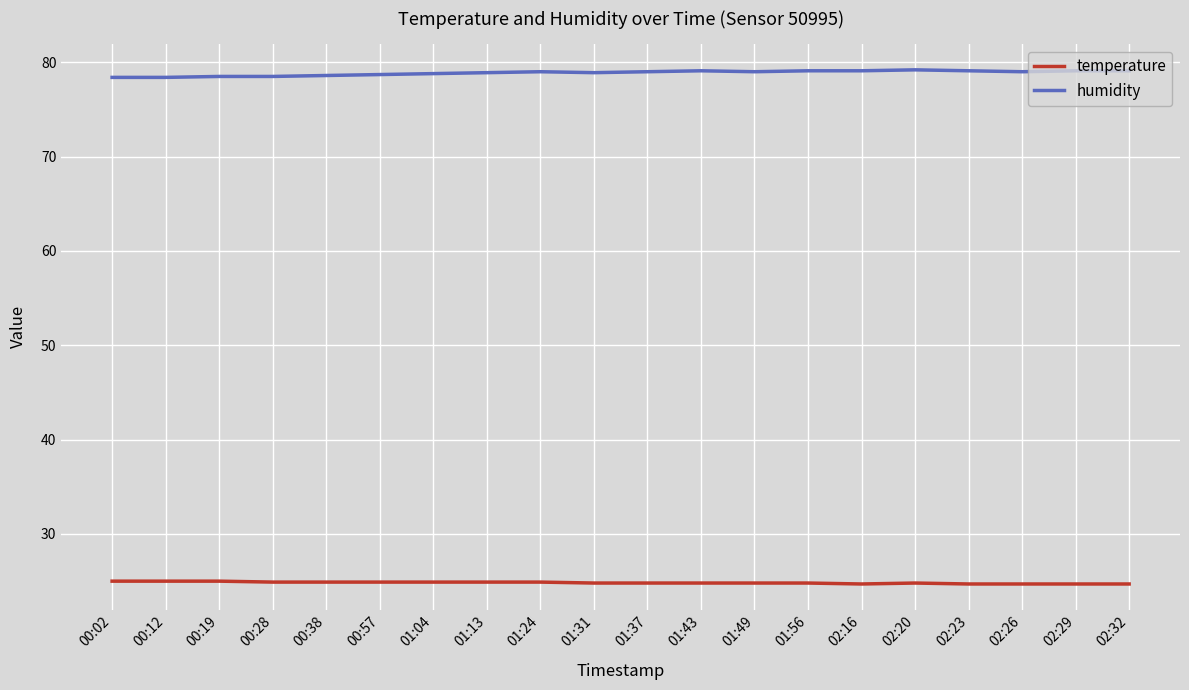

The temperature series shows 24.9 at 01:13. True or false?

True